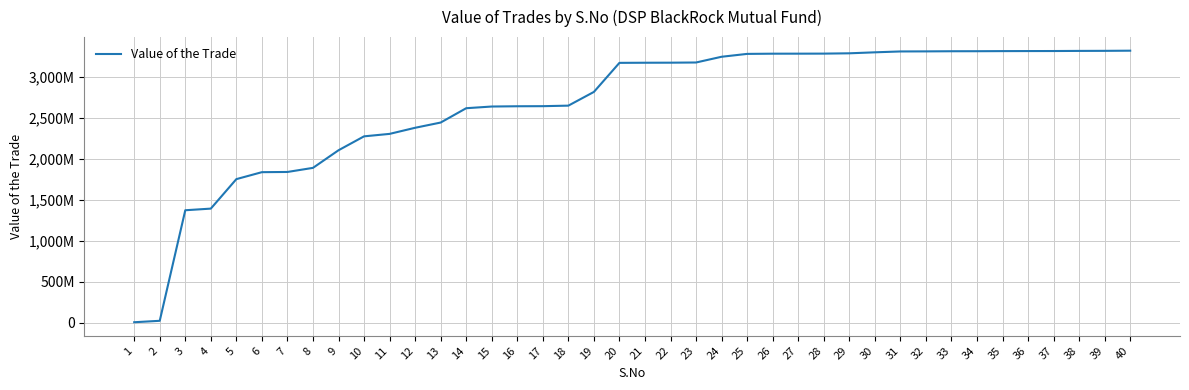

Does the chart display data point markers on the line(s)?

No